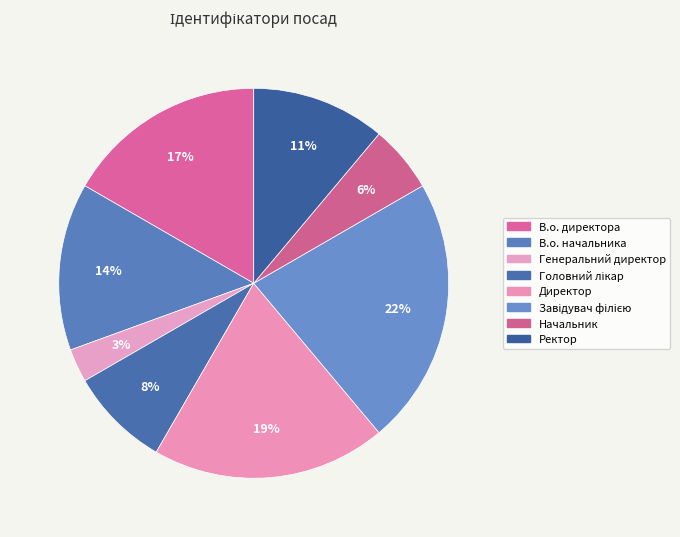

What is the smallest slice in the pie chart?

Генеральний директор